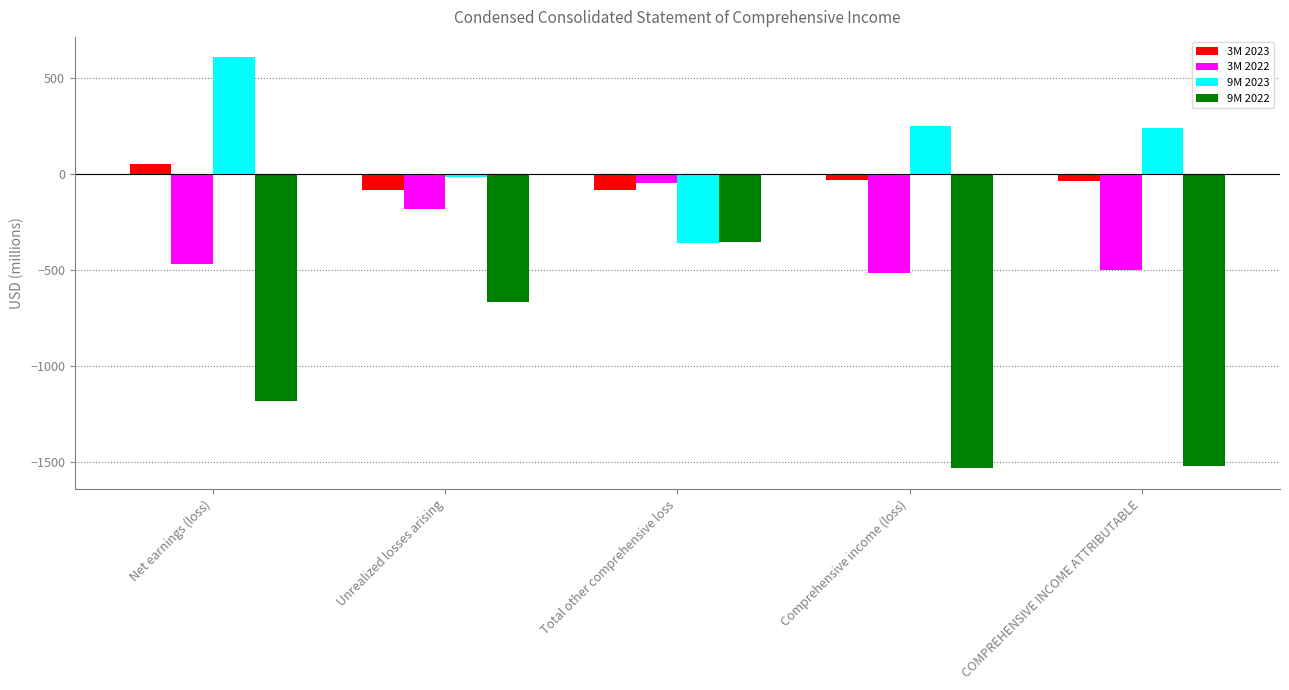

At which category is the sum across all series the highest?

Total other comprehensive loss